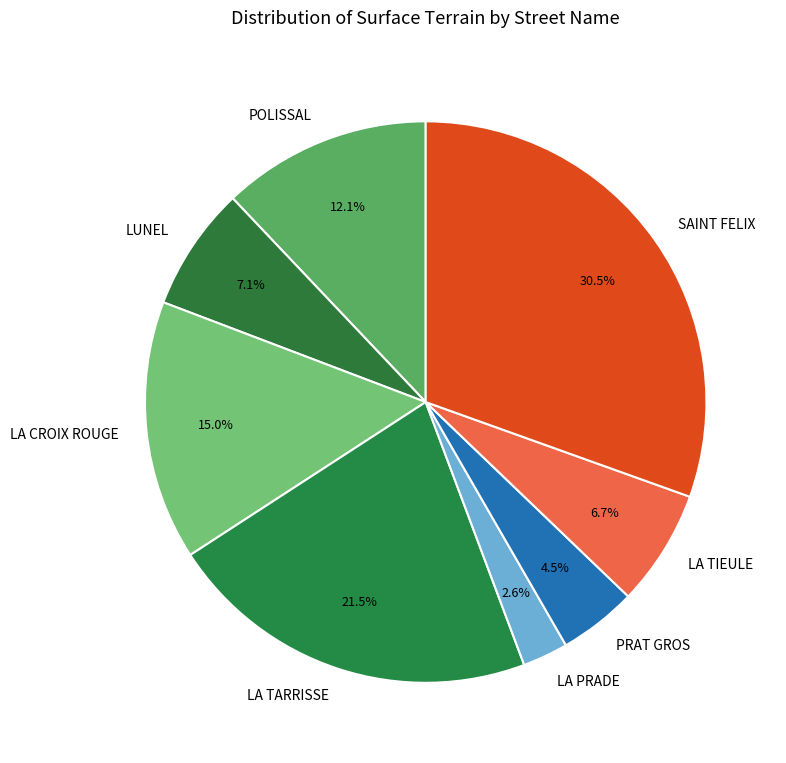

Does LA CROIX ROUGE represent more than half of the total?

No